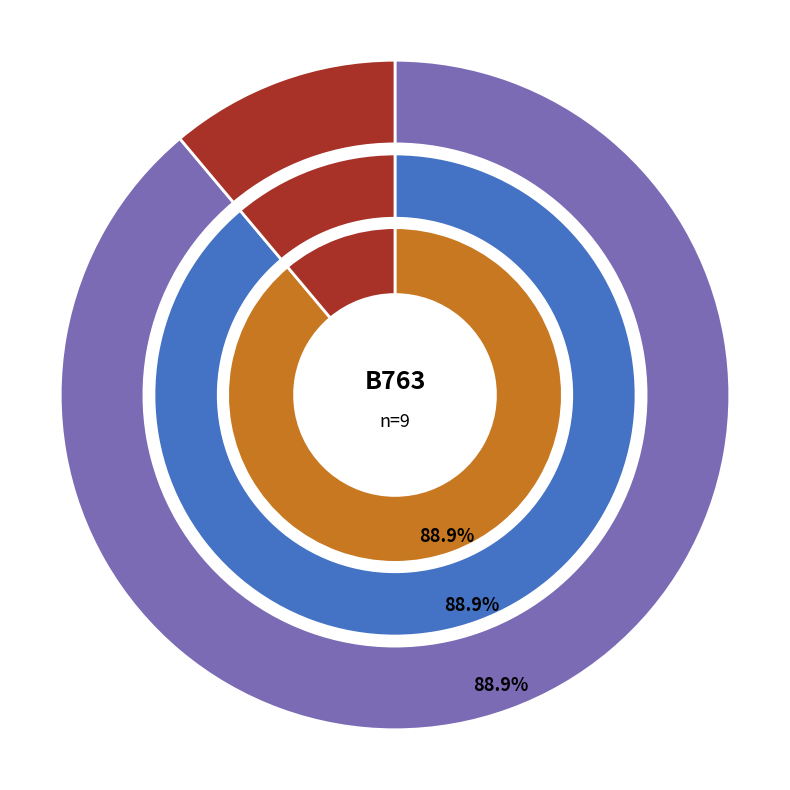

Rank the categories by value from lowest to highest.

UPS9606, UPS1191